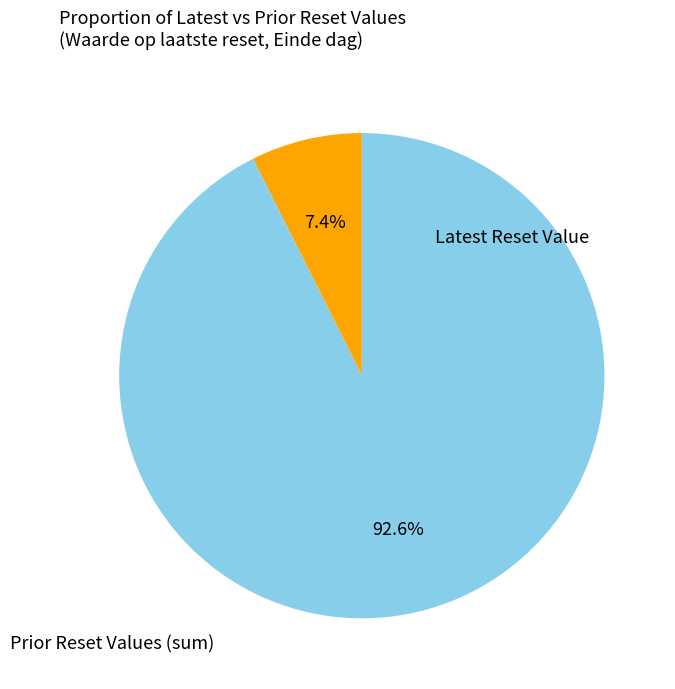

Is there any slice that represents more than half of the pie?

Yes